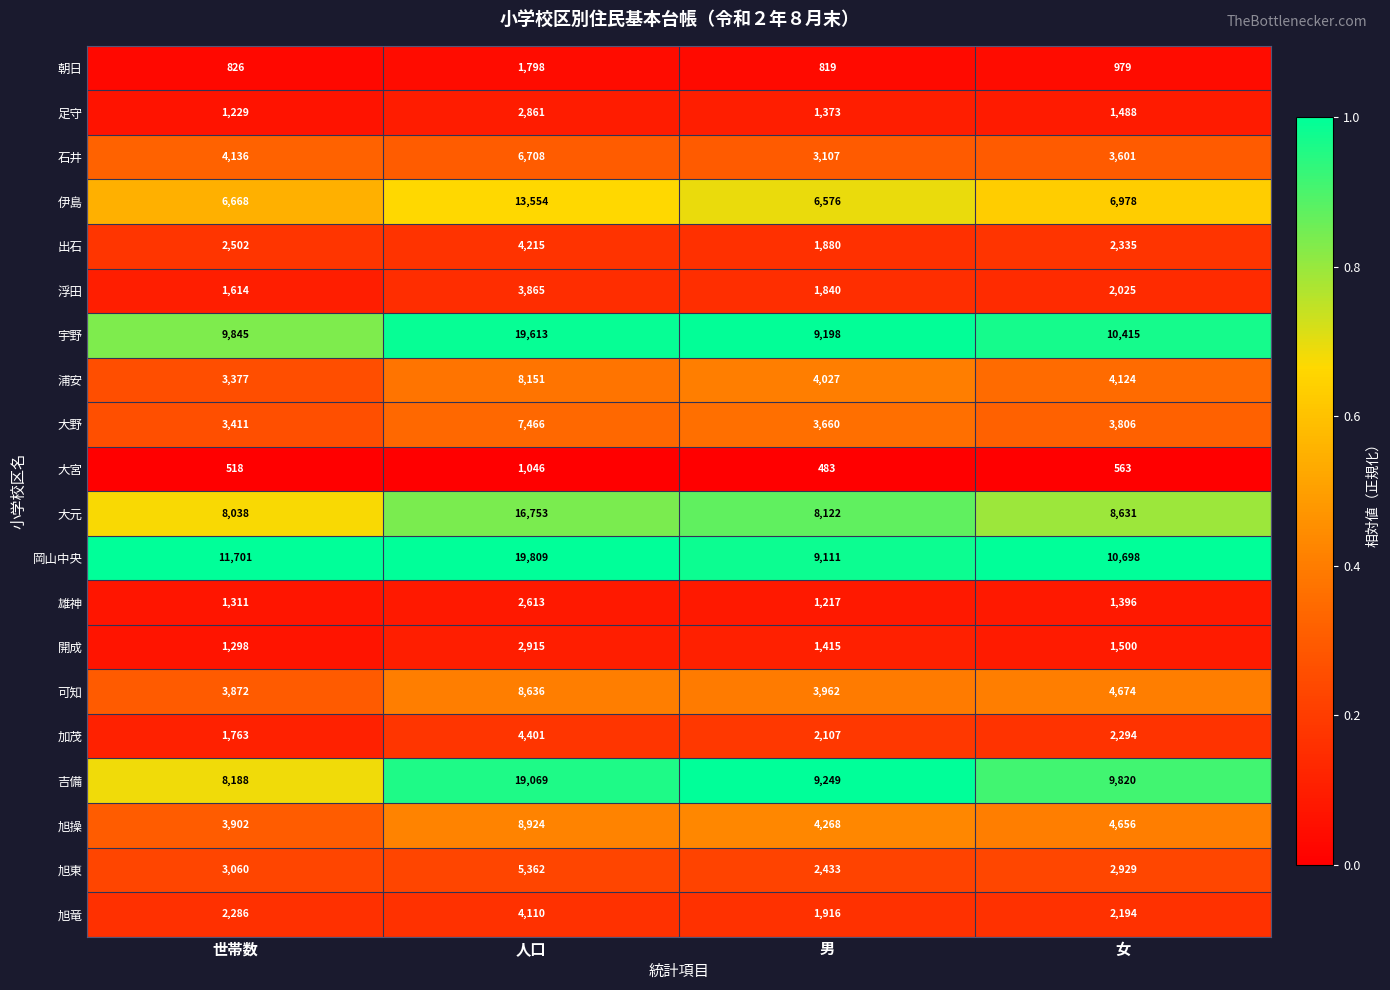

What is the sum of all 吉備 values?

46326